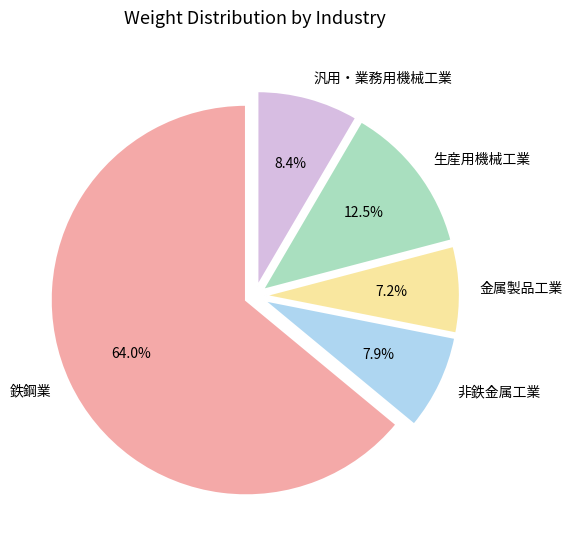

Approximately how many times larger is the value at 鉄鋼業 compared to 汎用・業務用機械工業?

7.6